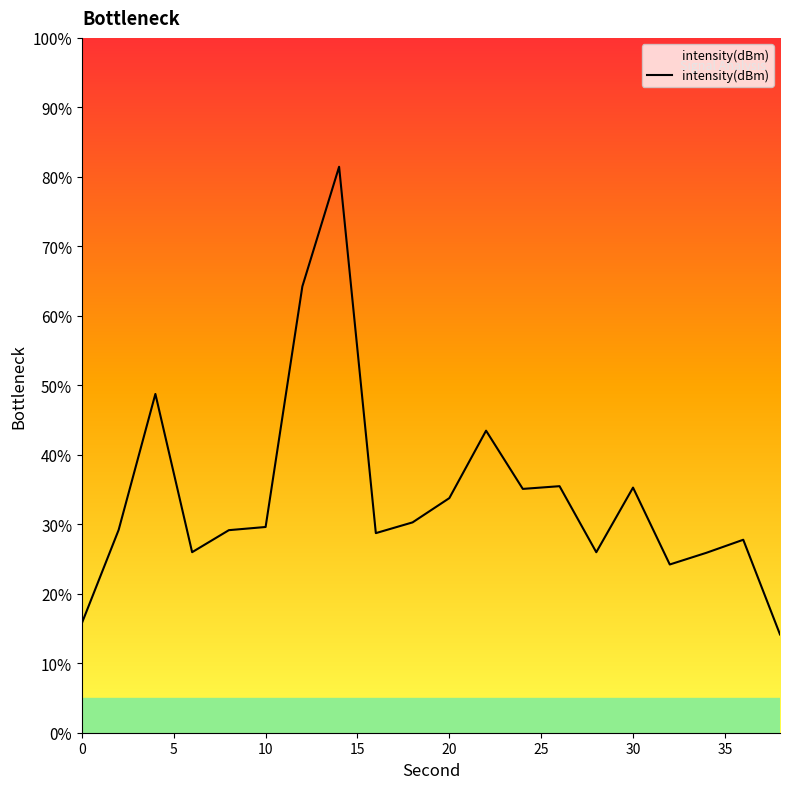

What is the greatest value displayed?

81.5